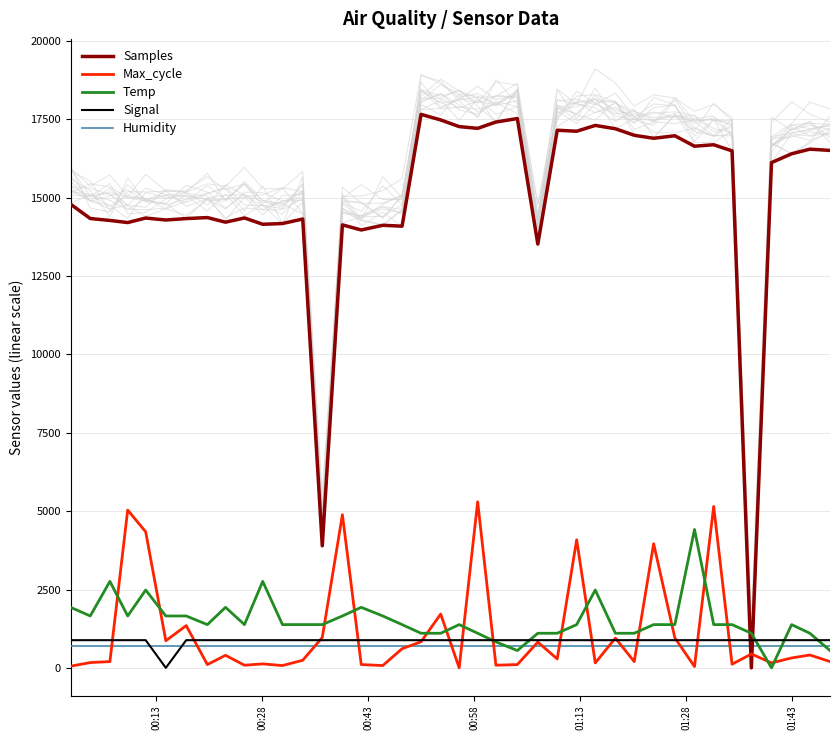

What is the highest value of the Signal series?

883.1